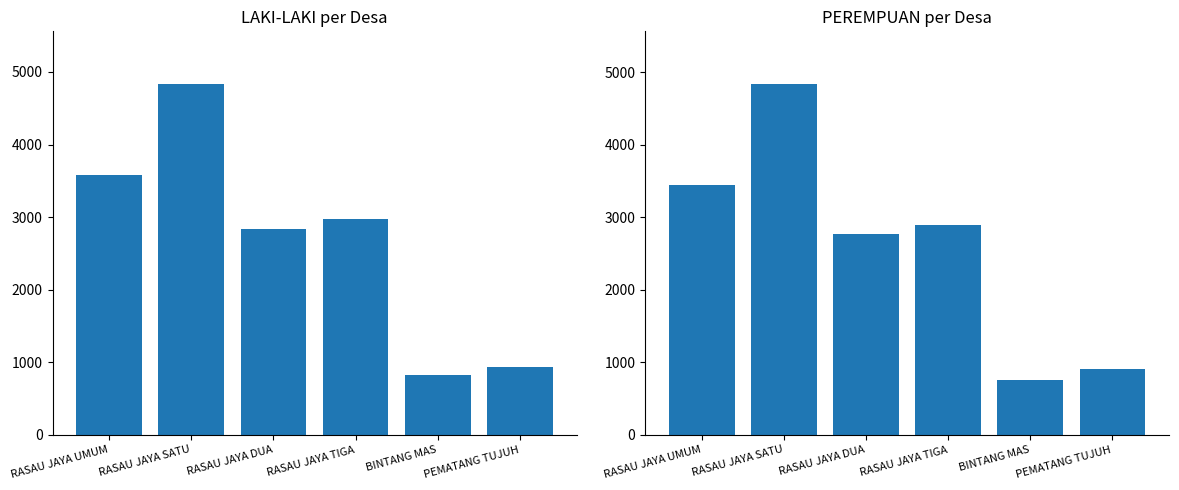

Reading left to right, list all the values displayed in this chart.

LAKI-LAKI: 3575	4835	2839	2974	820	940
PEREMPUAN: 3443	4839	2774	2894	752	912